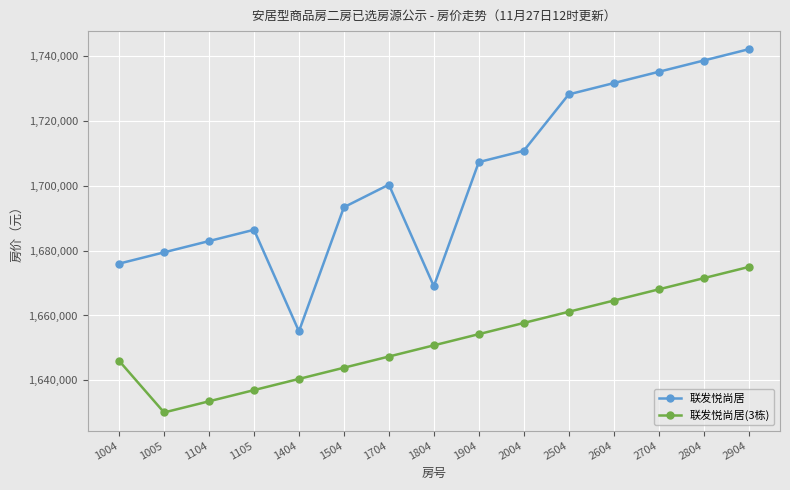

Which series has the largest range (max minus min)?

联发悦尚居